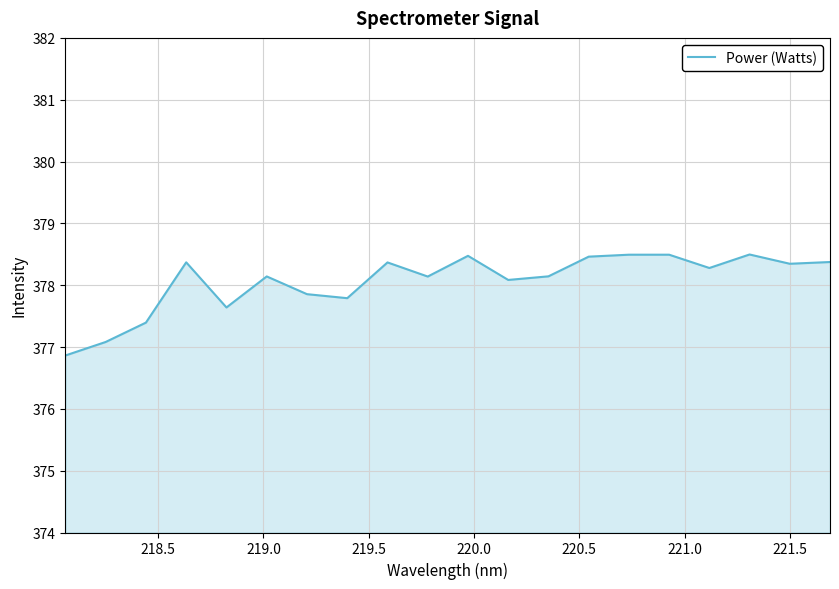

How many categories are shown in the chart?

20